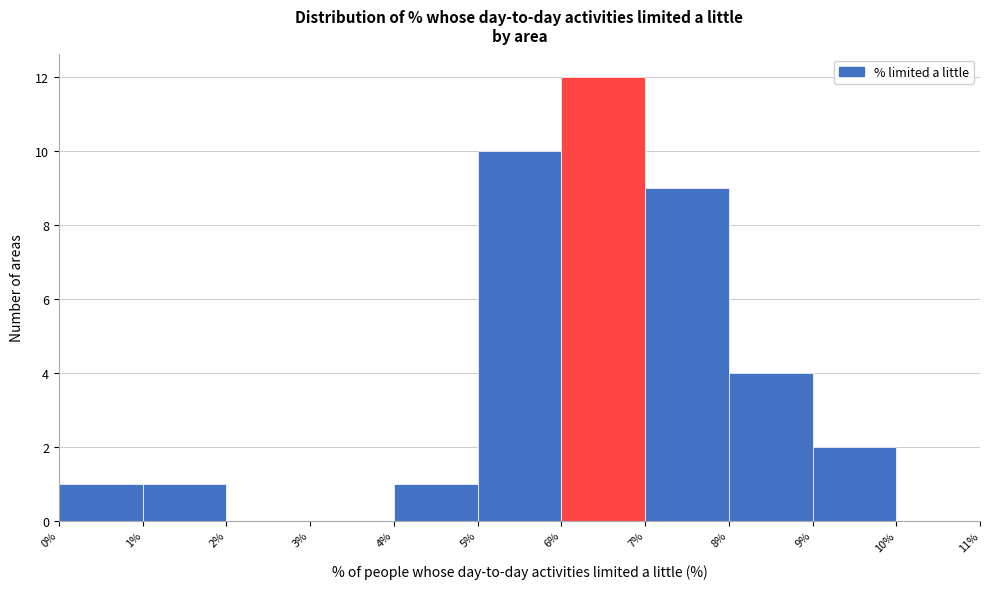

Reading left to right, transcribe this chart: for each bar, give the range it covers on the x-axis and its height. The values are not printed on the chart, so give them approximately, as read against the axis.

0% to 1%: 1
1% to 2%: 1
2% to 3%: 0
3% to 4%: 0
4% to 5%: 1
5% to 6%: 10
6% to 7%: 12
7% to 8%: 9
8% to 9%: 4
9% to 10%: 2
10% to 11%: 0